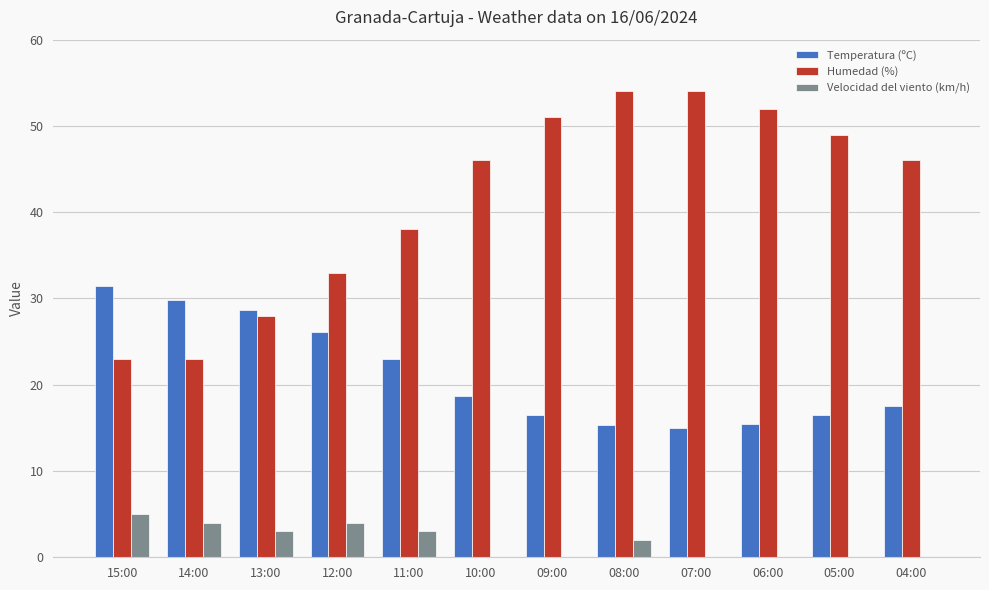

Is it true that Velocidad del viento (km/h) equals 0.0 at 07:00?

True